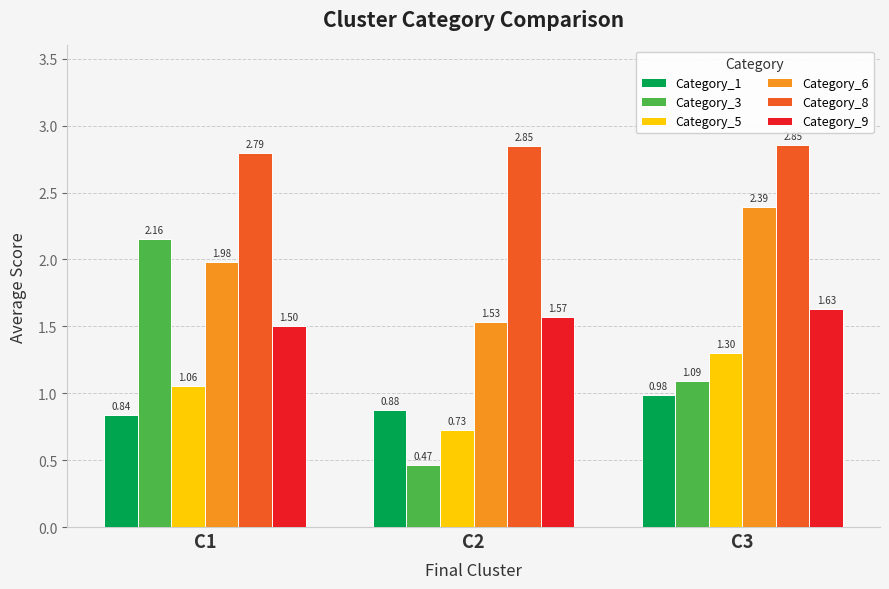

What is the sum of the Category_9 values at C2 and C3?

3.2